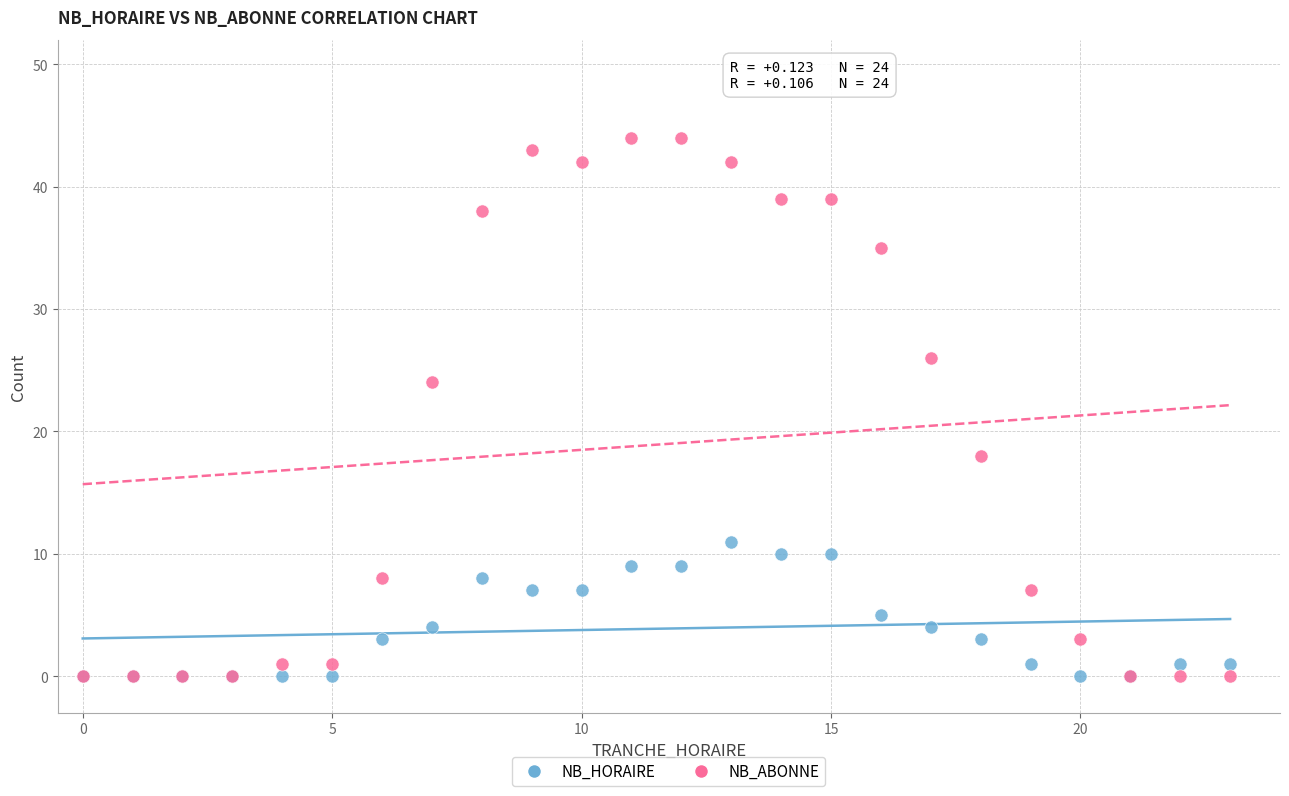

Across all series, what Y value is closest to 22?

24